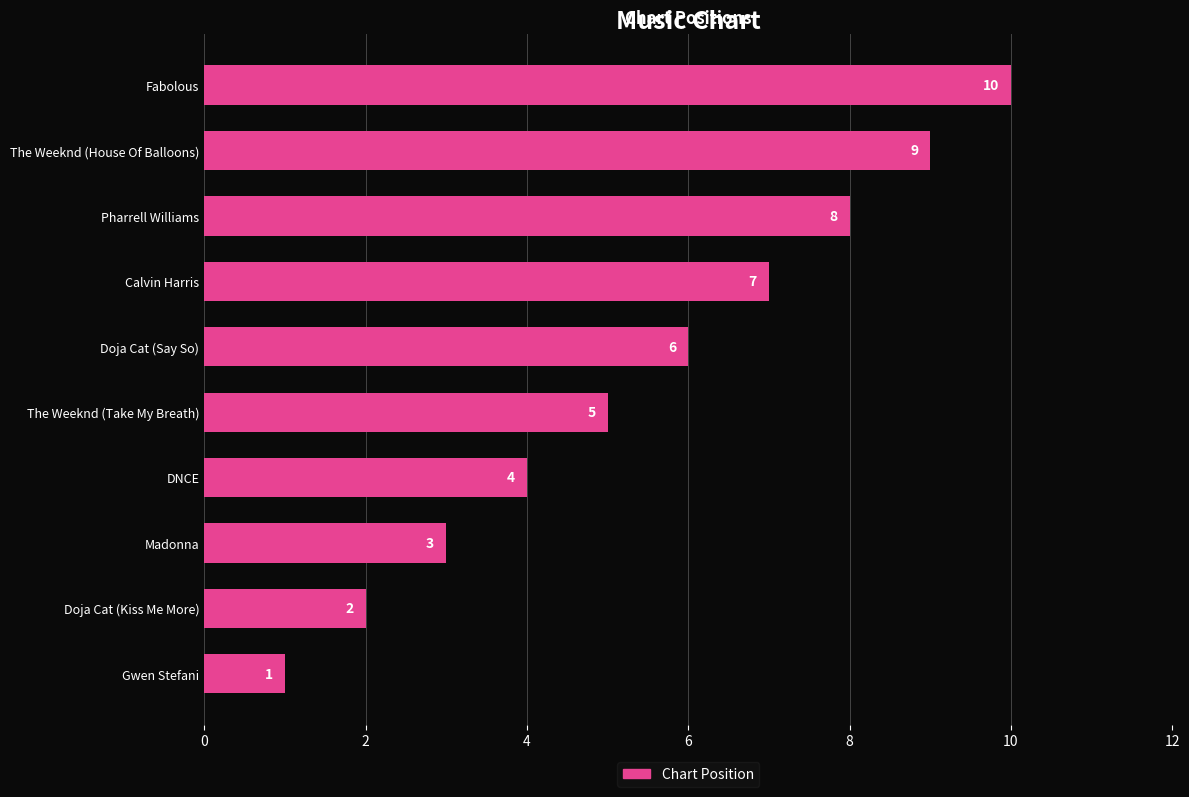

How many values are between 3 and 8?

6